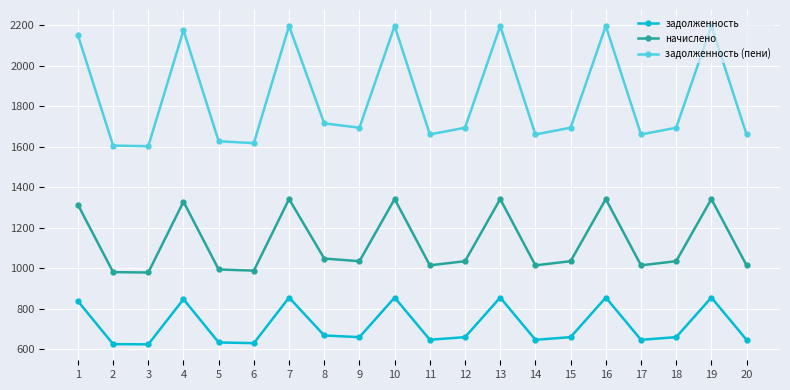

True or false: начислено has a value of 978.4 at 3.

True